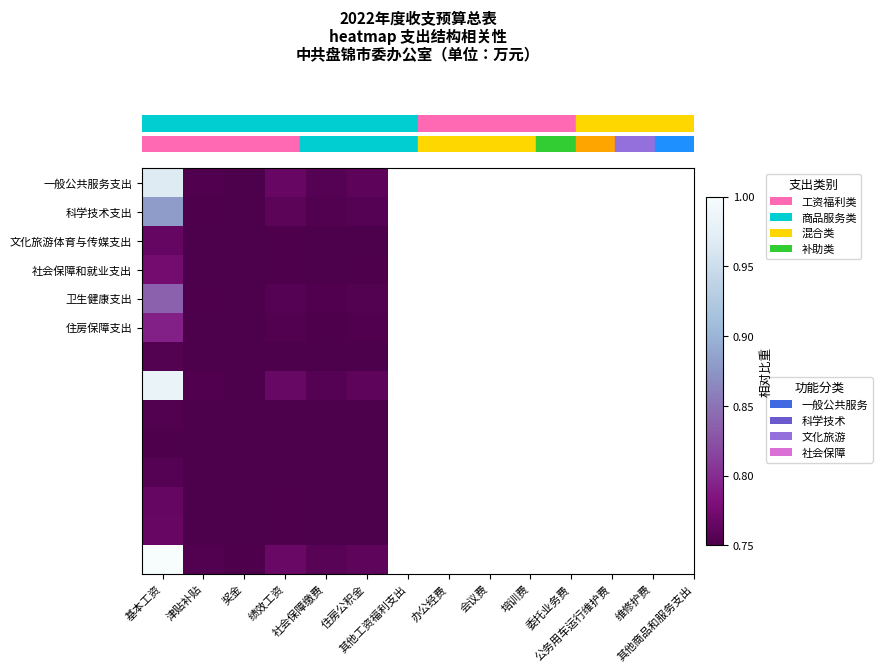

Which has a higher value, 住房公积金 or 奖金?

住房公积金